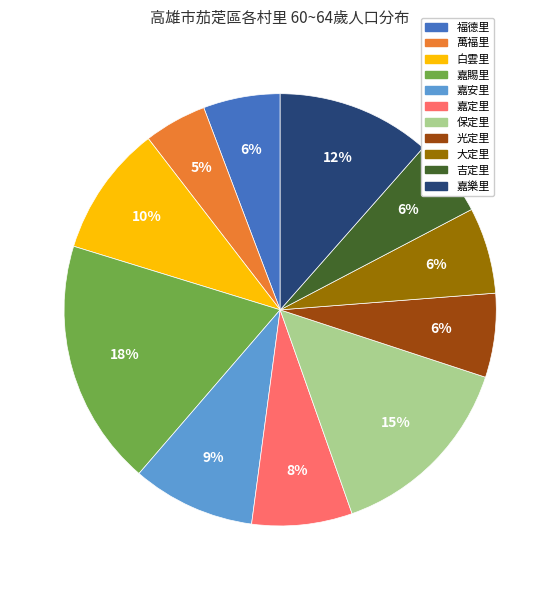

How many slices are in this pie chart?

11